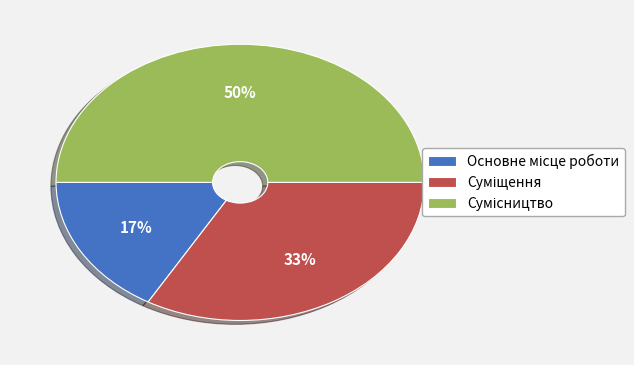

To the nearest percent, what is the difference between the largest and smallest slice percentages?

33%